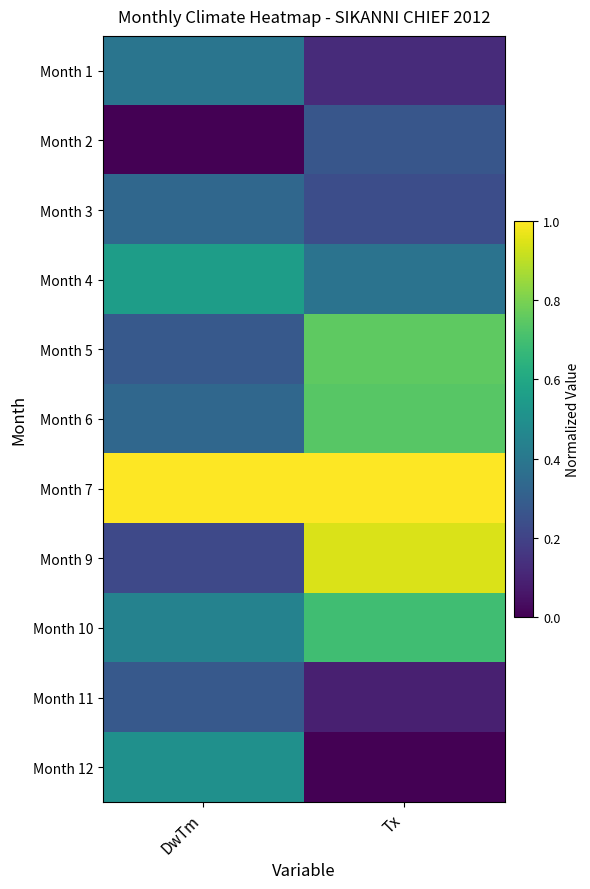

At Tx, list the series in order from largest to smallest.

Month 7, Month 9, Month 5, Month 6, Month 10, Month 4, Month 2, Month 3, Month 1, Month 11, Month 12